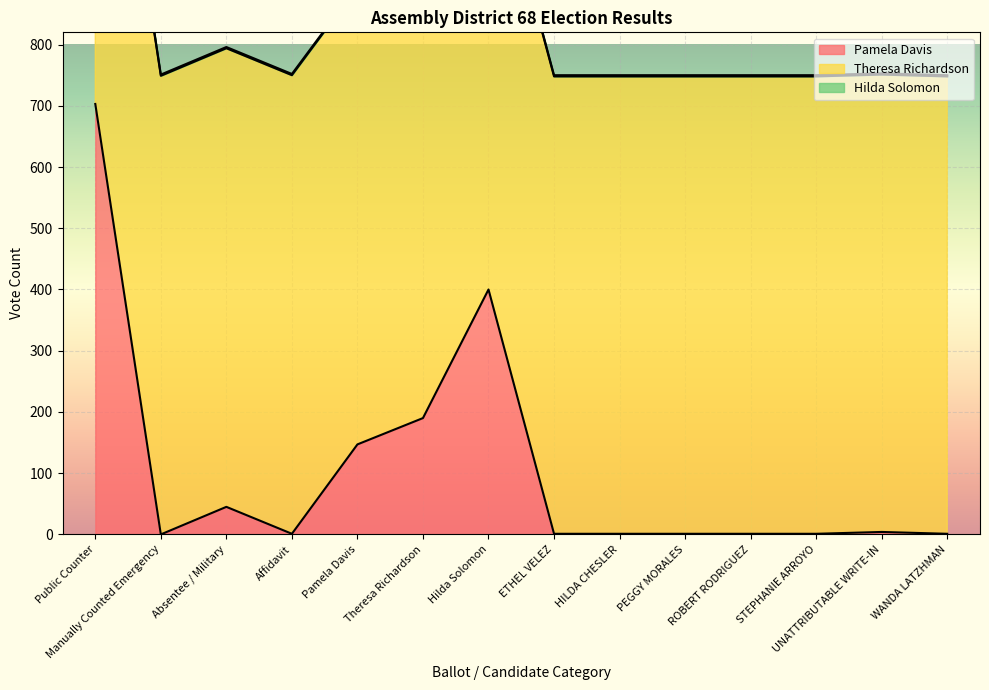

Between ROBERT RODRIGUEZ and STEPHANIE ARROYO, which series saw the biggest shift?

Pamela Davis